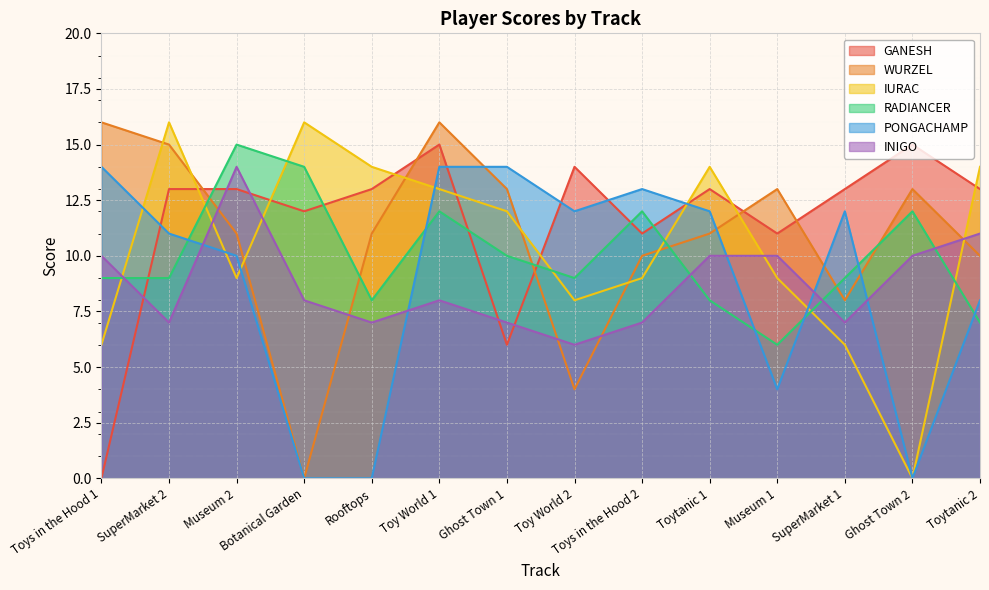

True or false: PONGACHAMP and RADIANCER intersect in this chart.

True